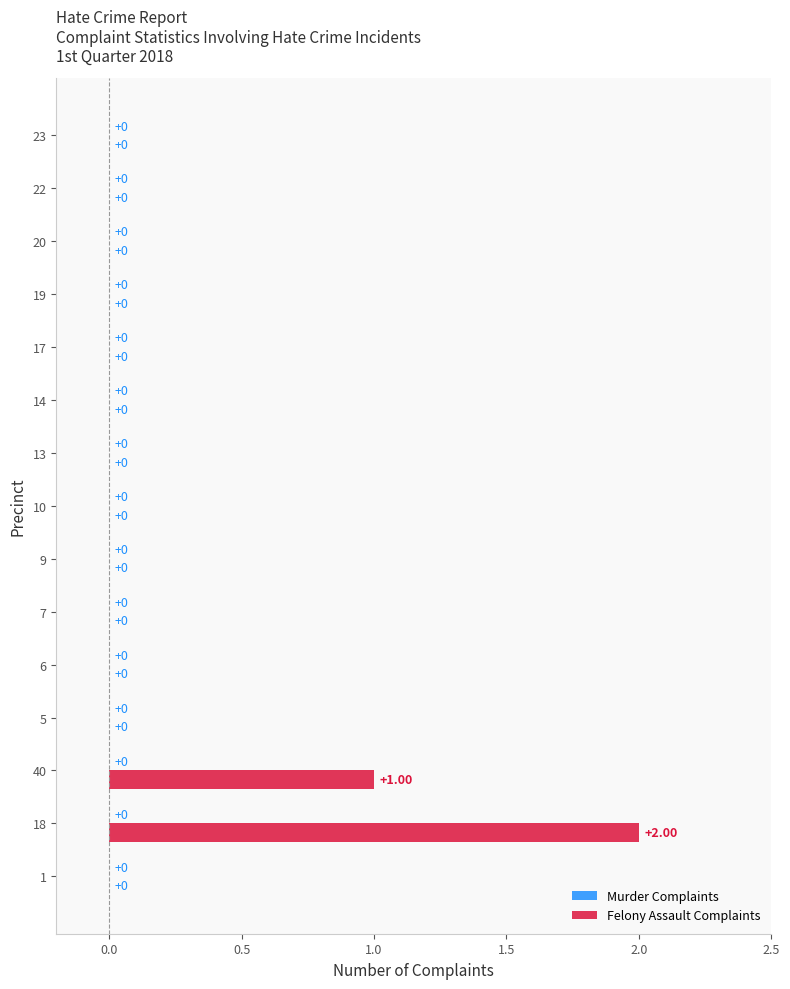

Which has a higher value, 40 or 9?

40